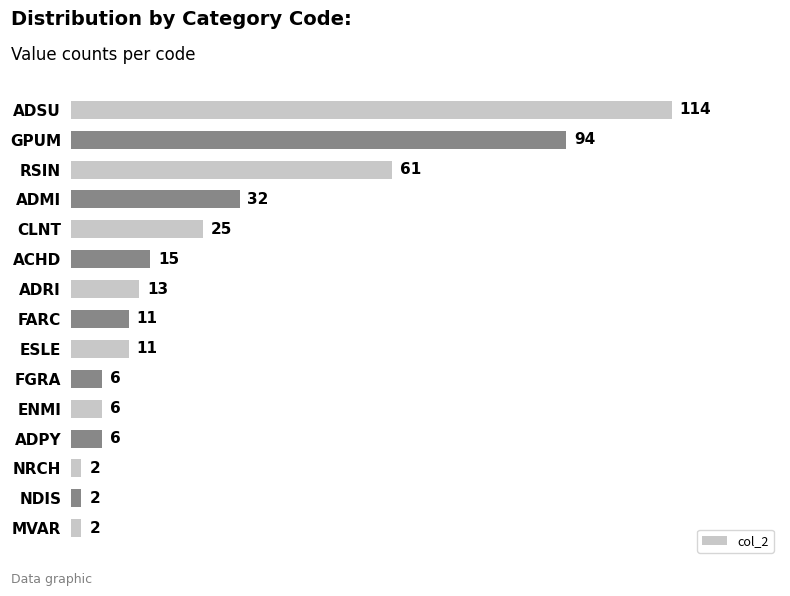

How many bars are there in total?

15